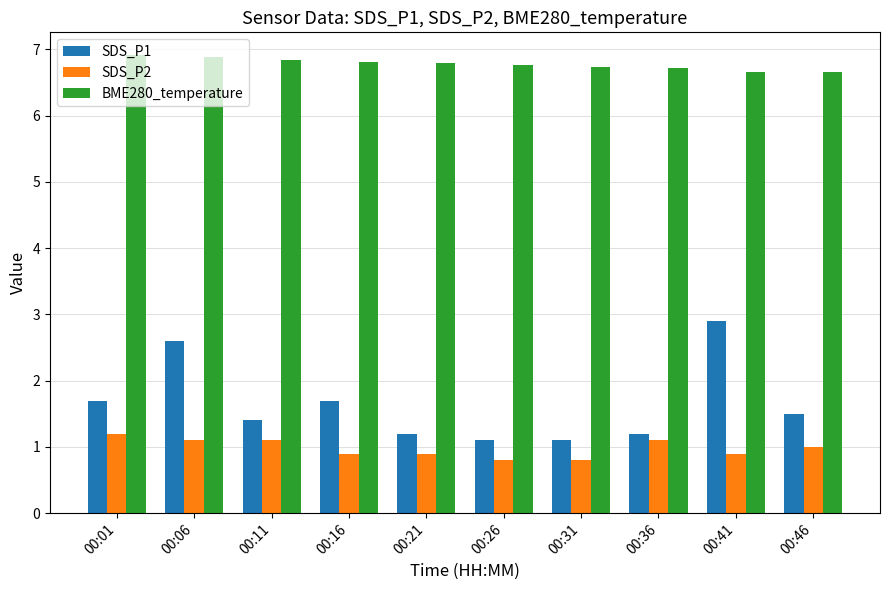

What is the difference between the second highest and second lowest values in the SDS_P1 series?

1.5